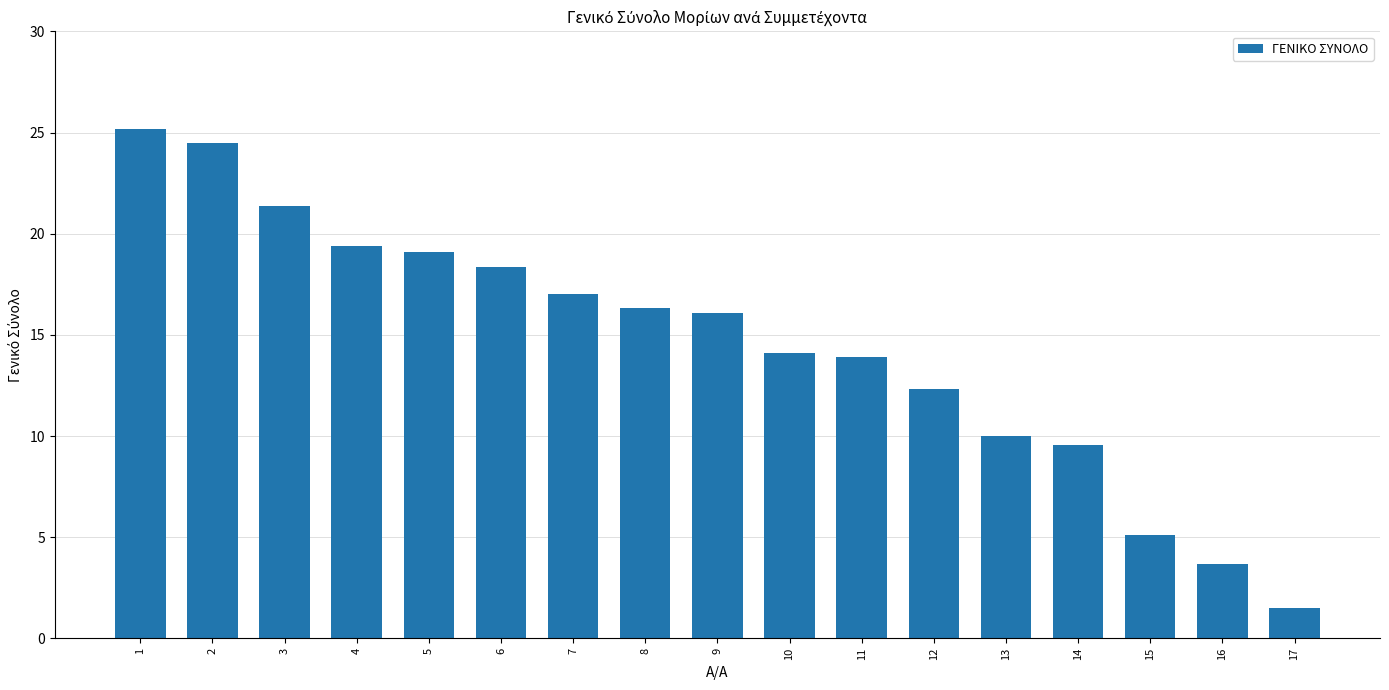

Read the value at 4.

19.4